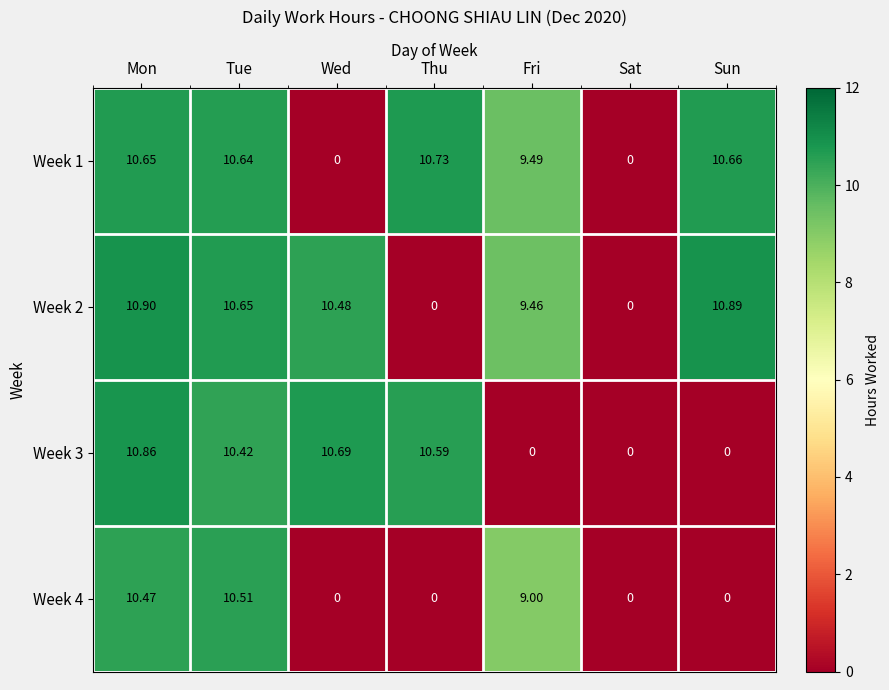

Which label corresponds to the largest value in the chart?

Mon